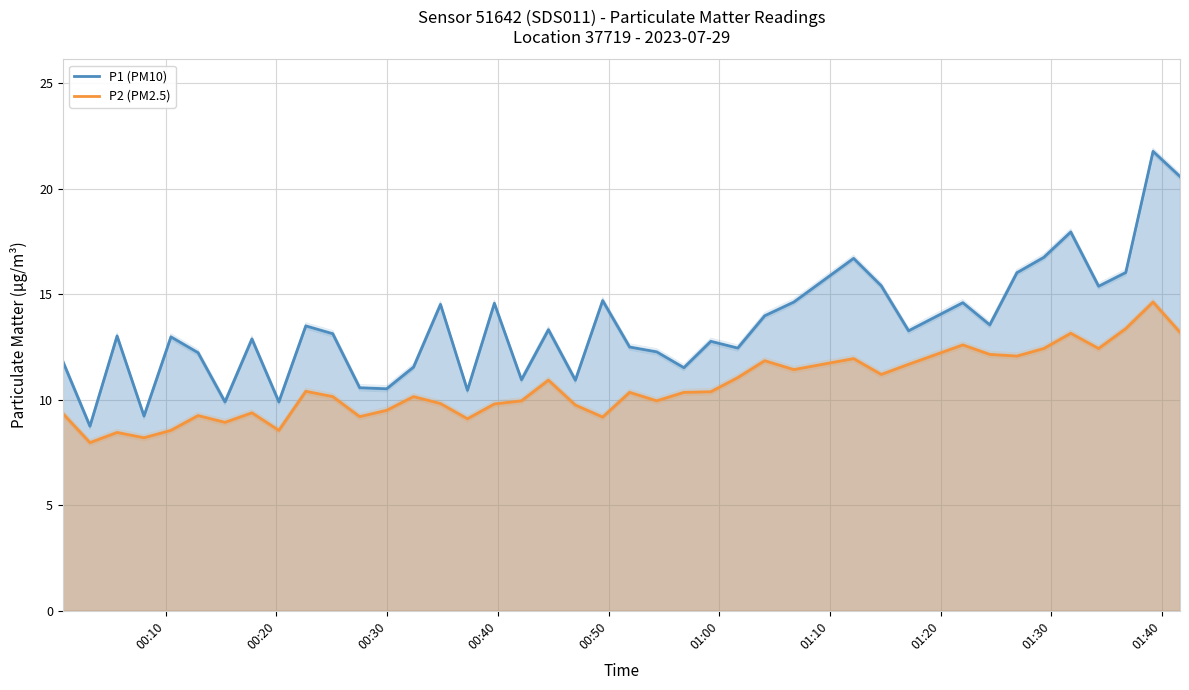

How many data points in P1 (PM10) are less than 13?

19